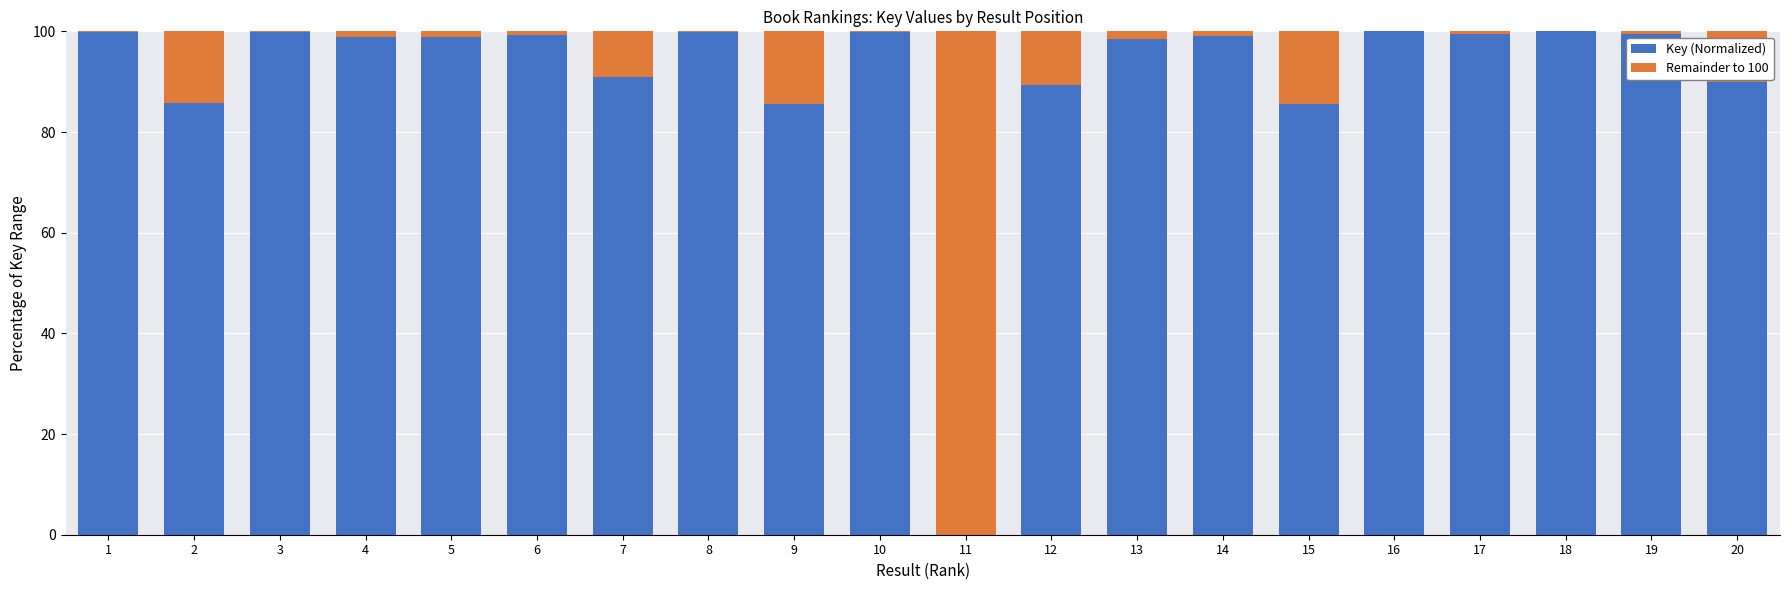

Are the bars grouped side by side (vs. stacked)?

No